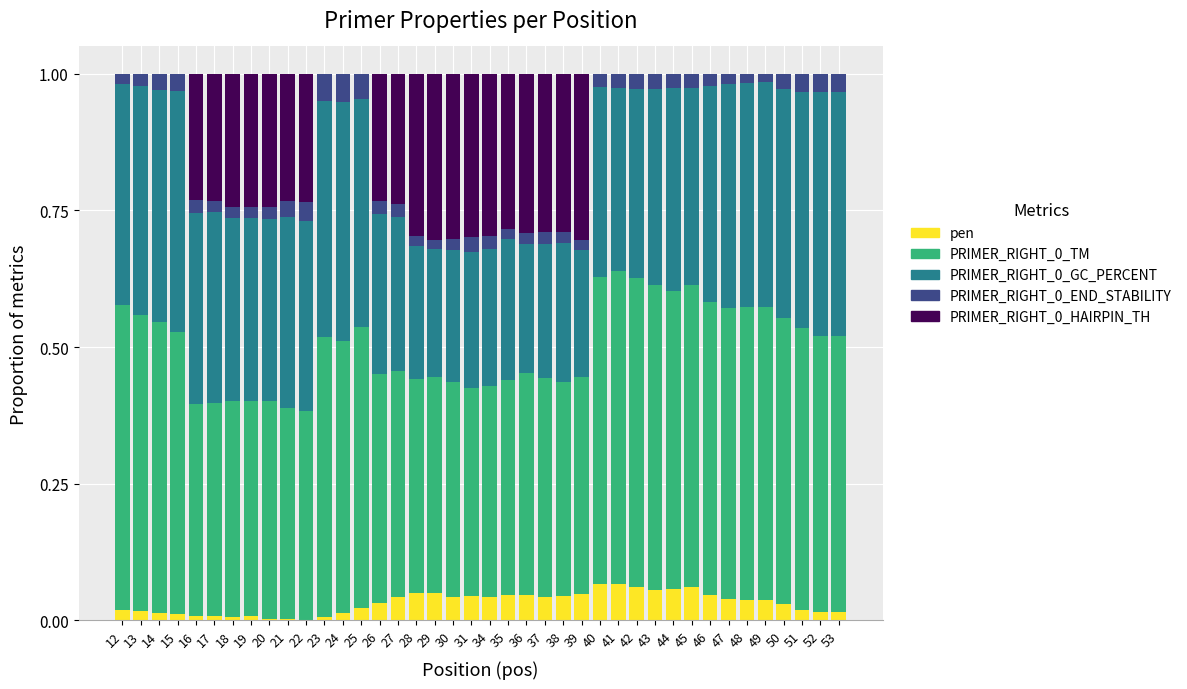

Is it true that pen equals 0.1 at 36?

False